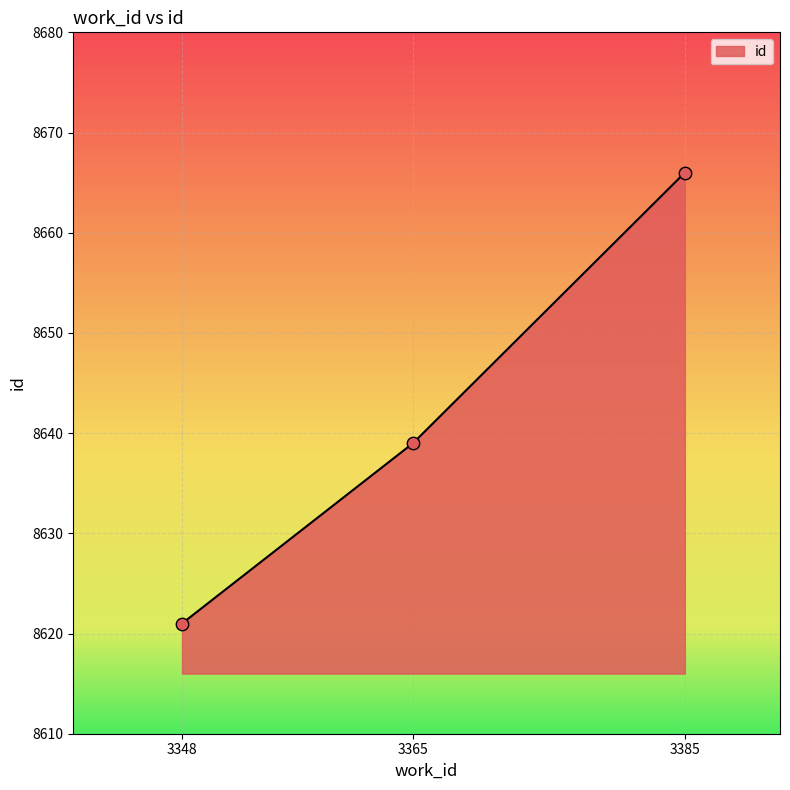

Between 3365 and 3348, which is larger?

3365